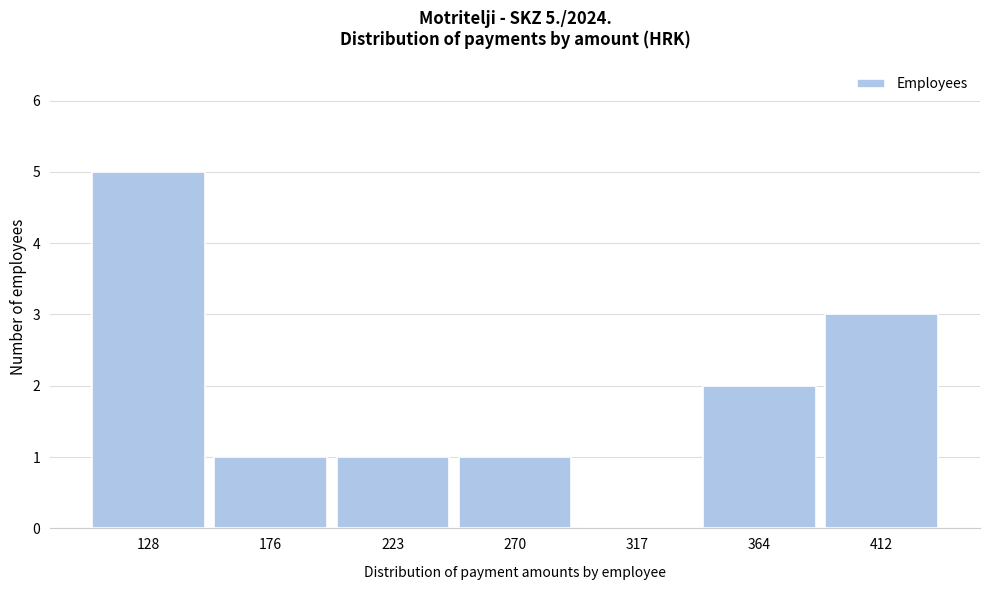

Reading left to right, transcribe all the data shown in this chart.

128=5	176=1	223=1	270=1	317=0	364=2	412=3